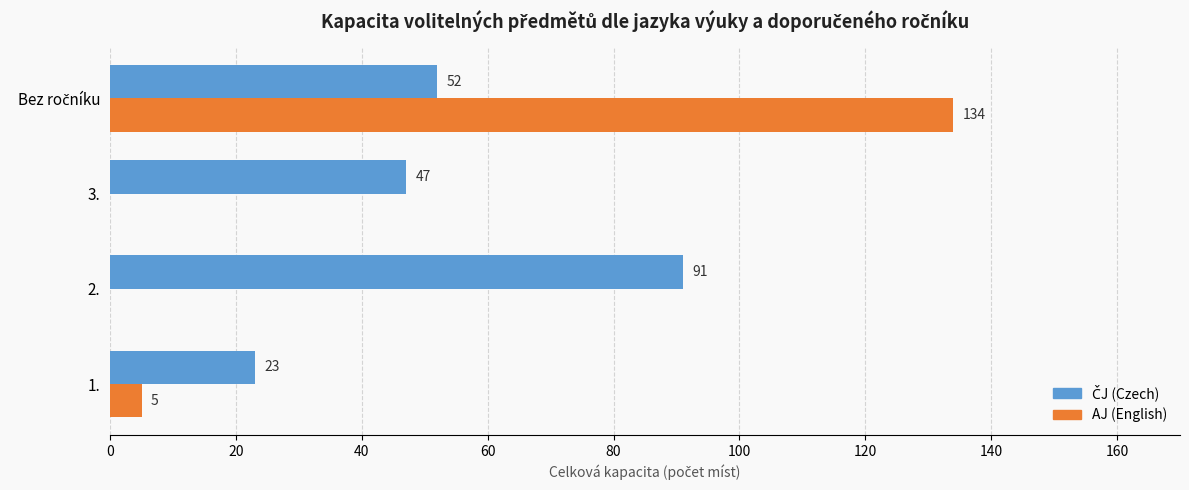

Read the AJ (English) value at 1., to the nearest 5.

5